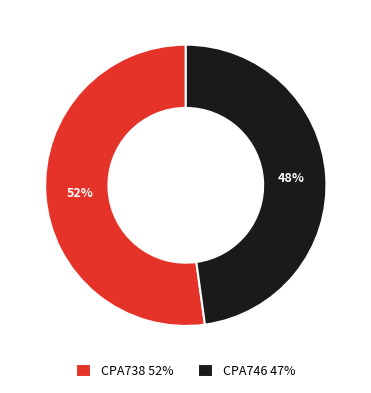

The CPA738 slice represents 52% of the pie. True or false?

True